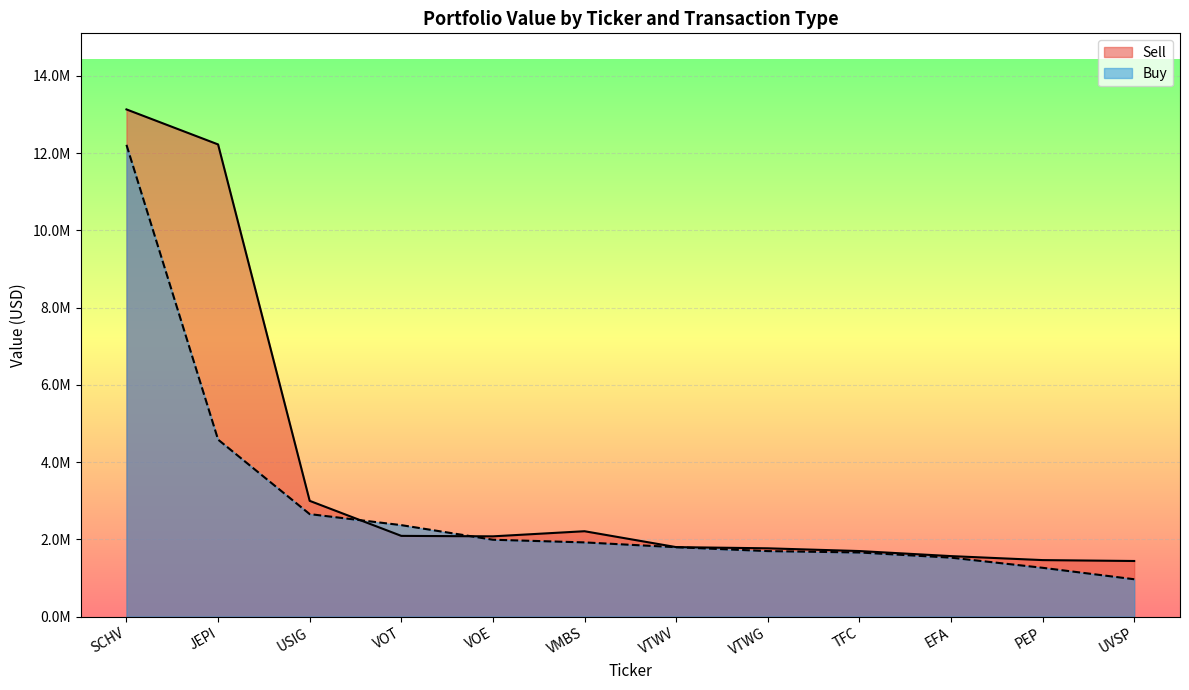

Between which two adjacent categories do Buy and Sell first intersect?

USIG and VOT